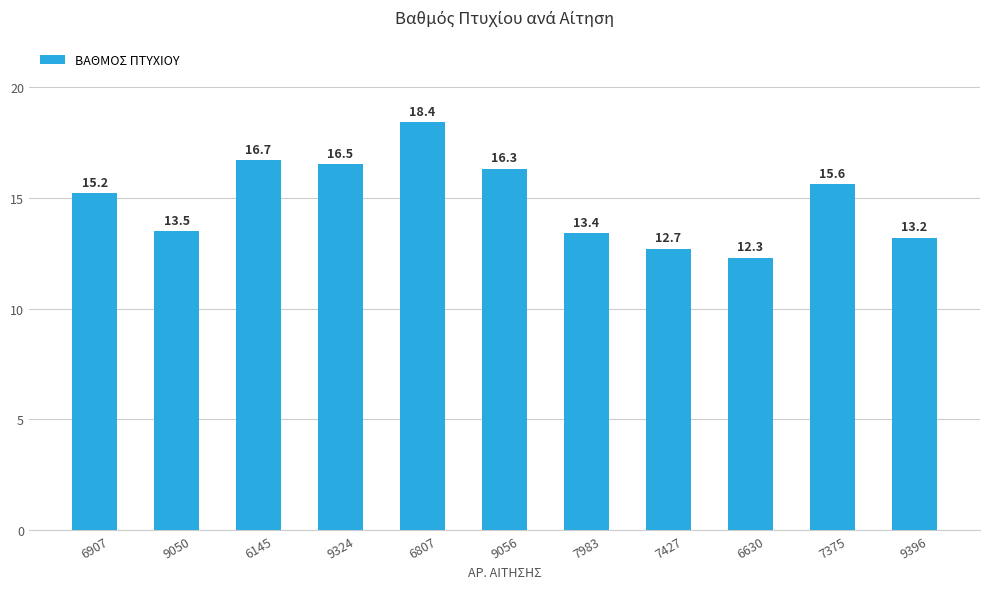

What is the label of the 4th bar from the left?

9324